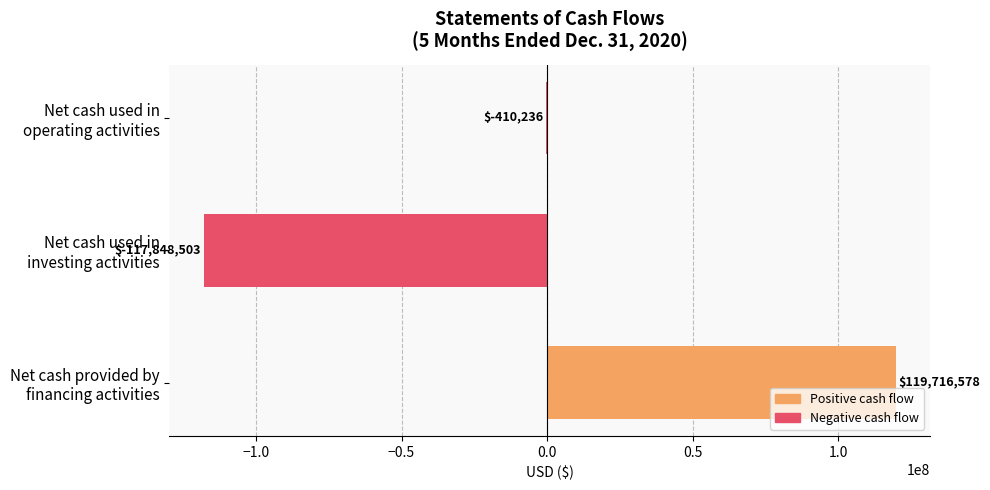

Count the number of categories in the chart.

3